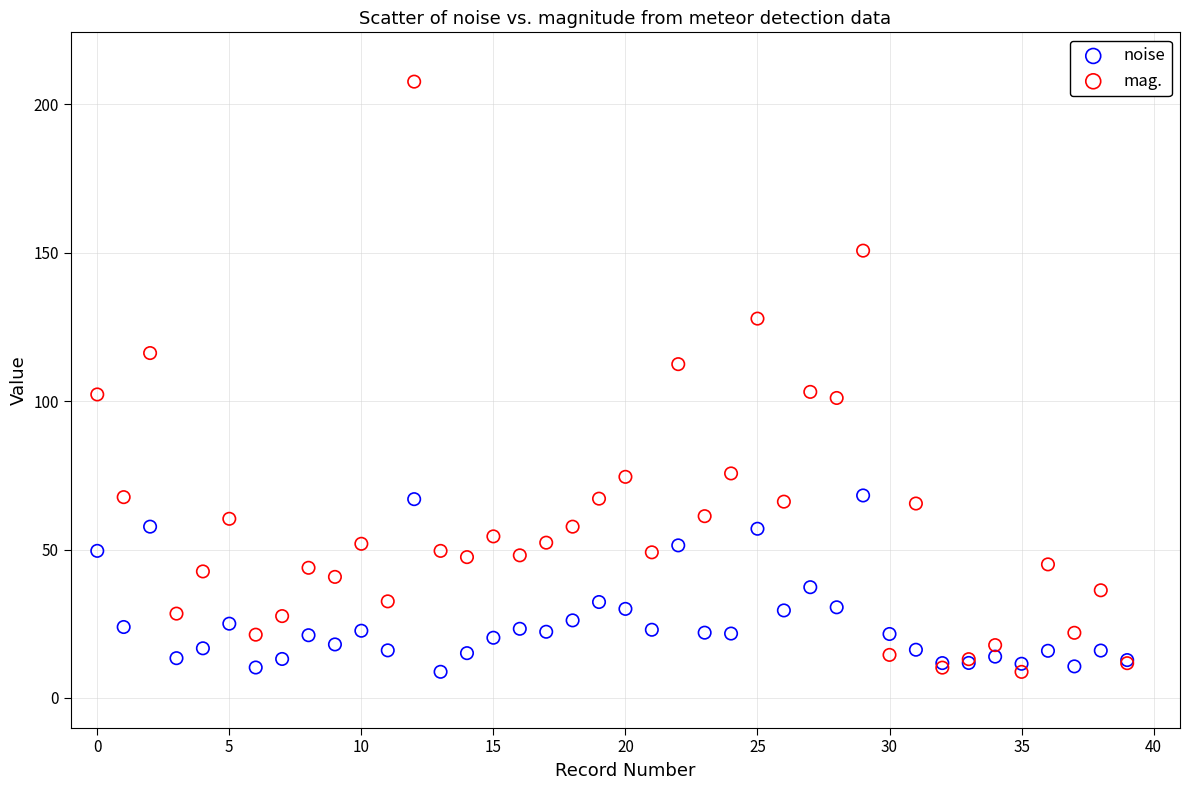

Which series contains the highest Y value?

mag.